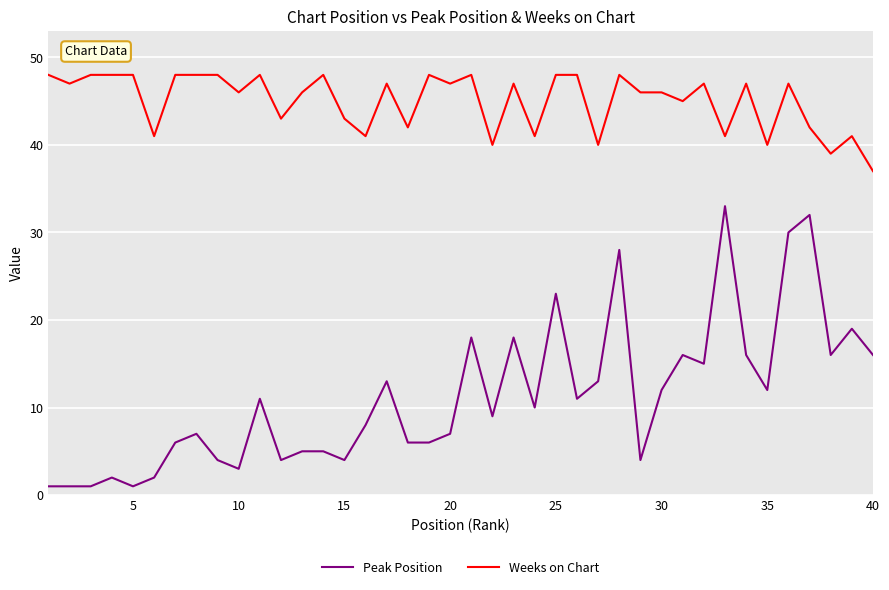

True or false: Weeks on Chart and Peak Position cross at least once.

False